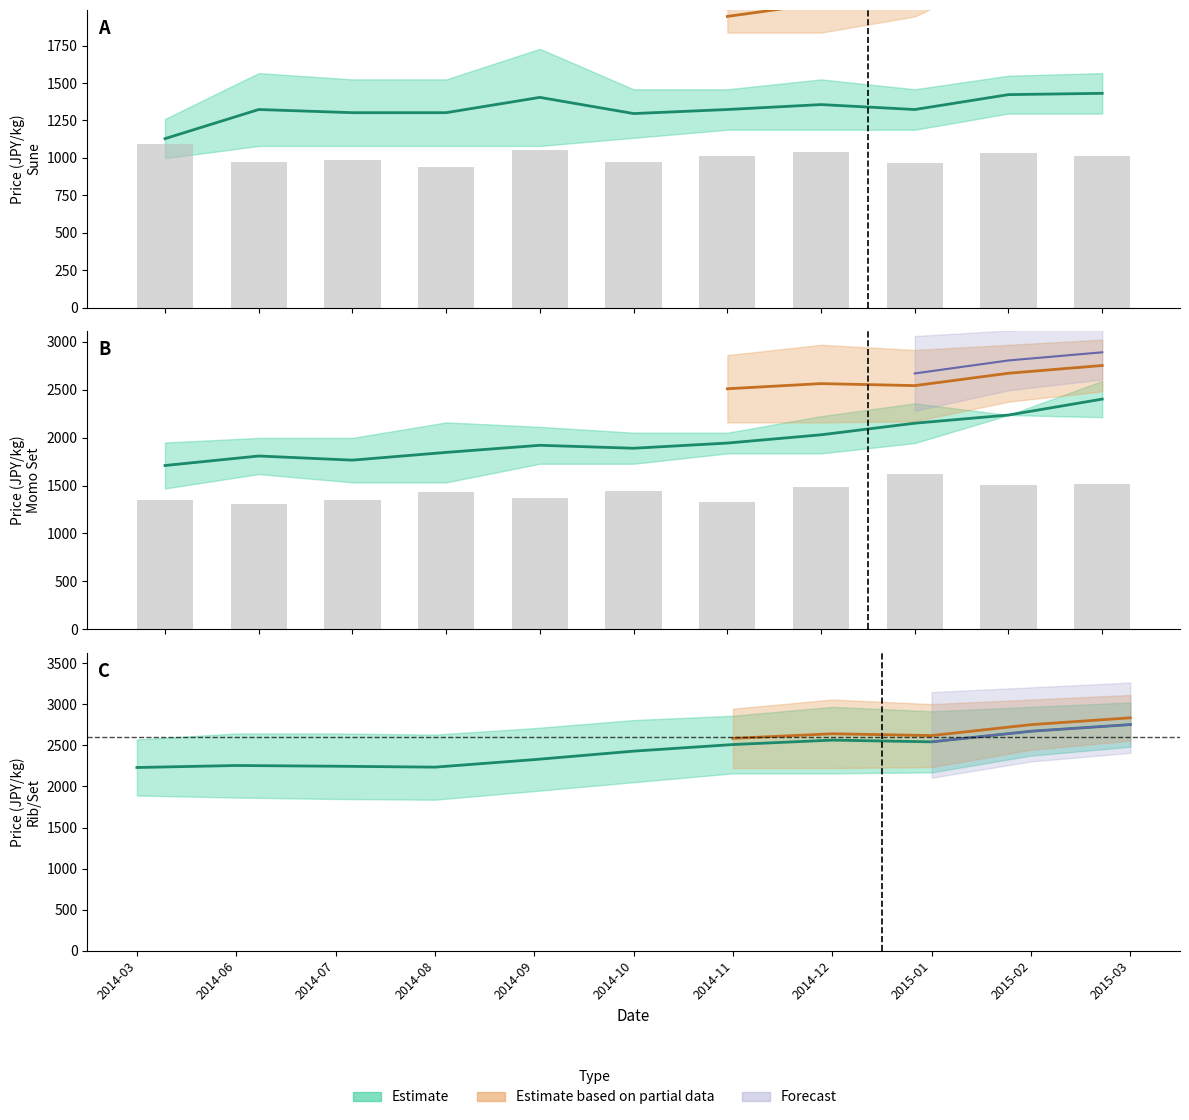

What position from the right is 2014-12?

4